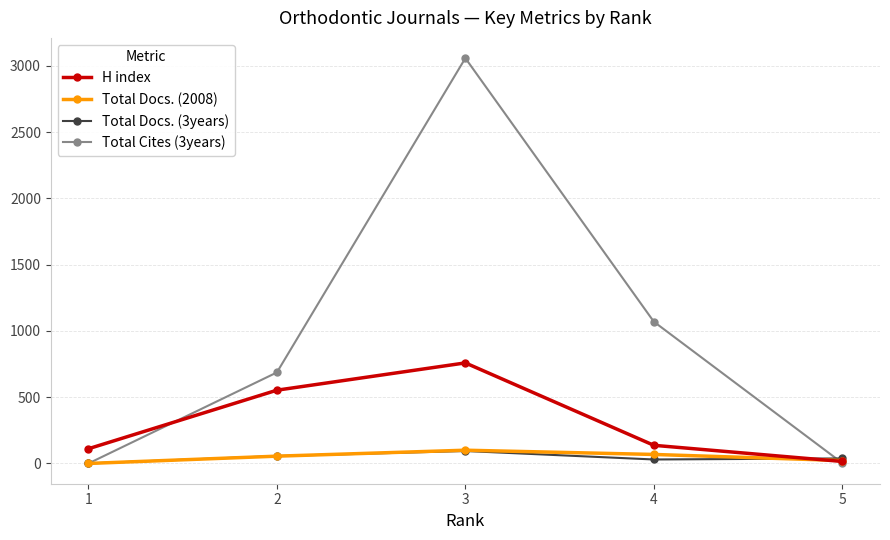

Which series has the largest total across all categories?

Total Cites (3years)